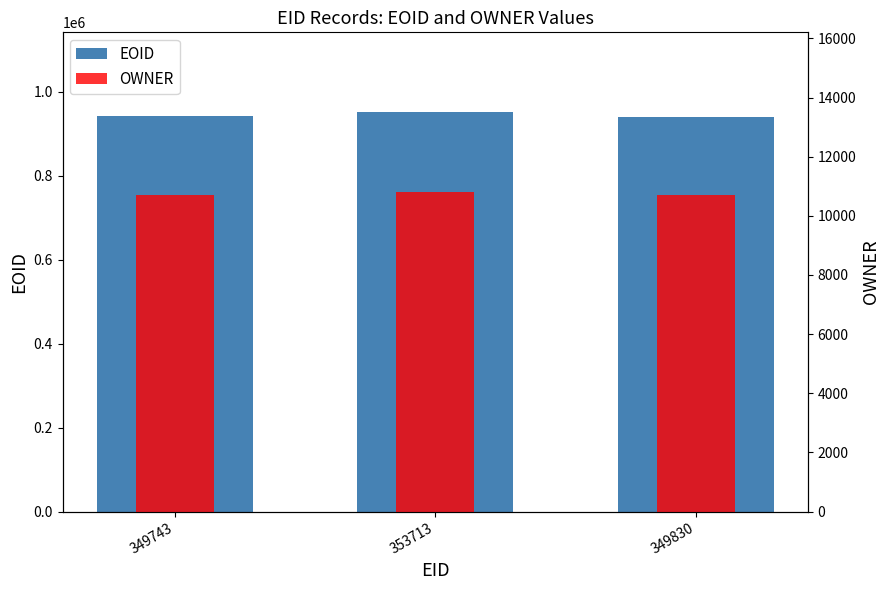

Reading right to left, extract all data points from this chart.

EOID: 940254	951318	942163
OWNER: 10703	10803	10703